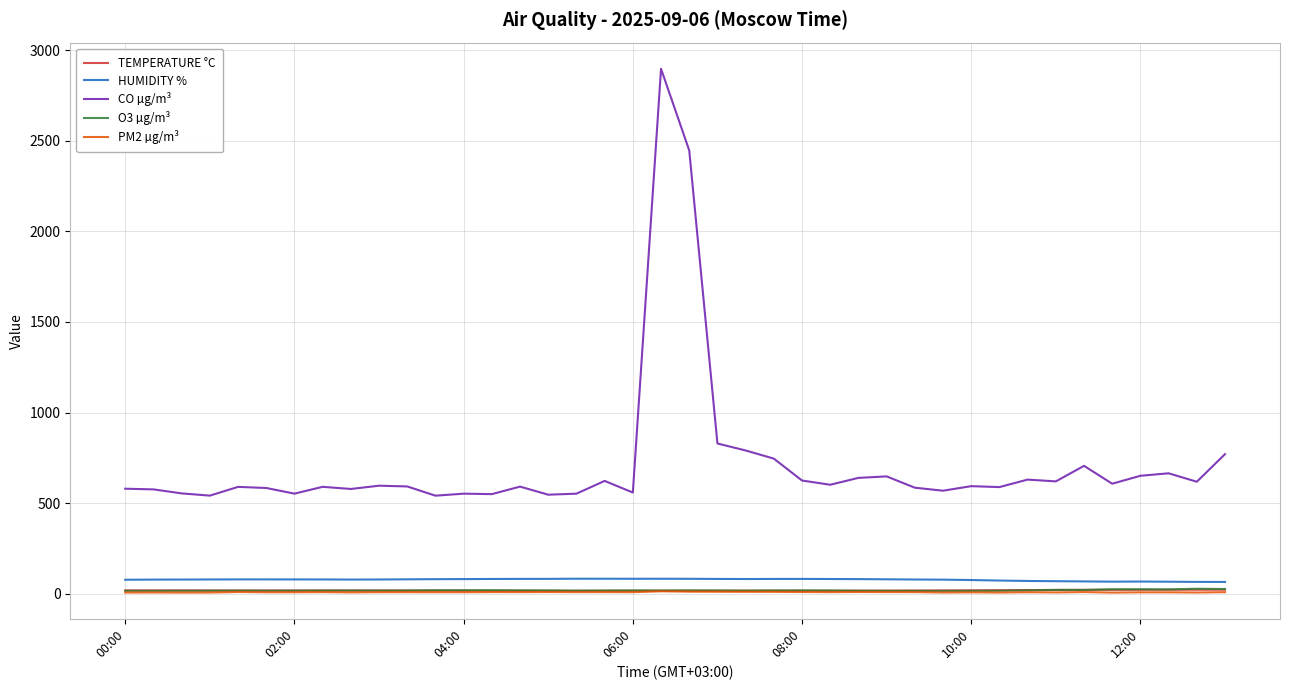

What is the minimum value for CO µg/m³?

541.4